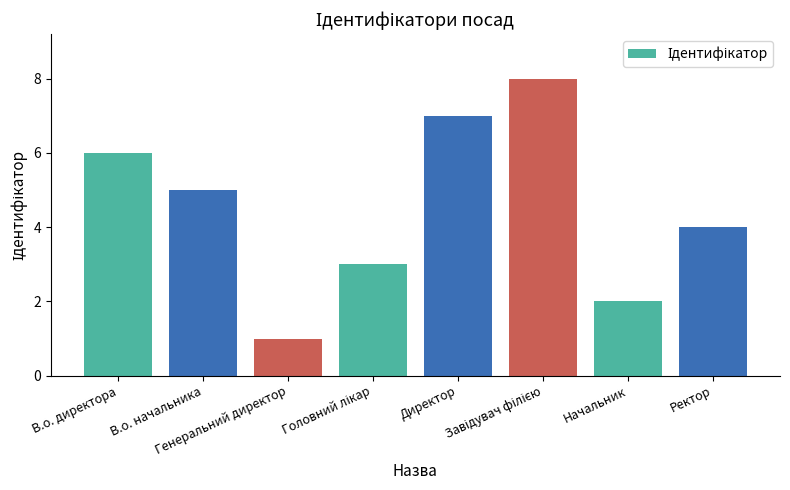

How many data points does each series have?

8